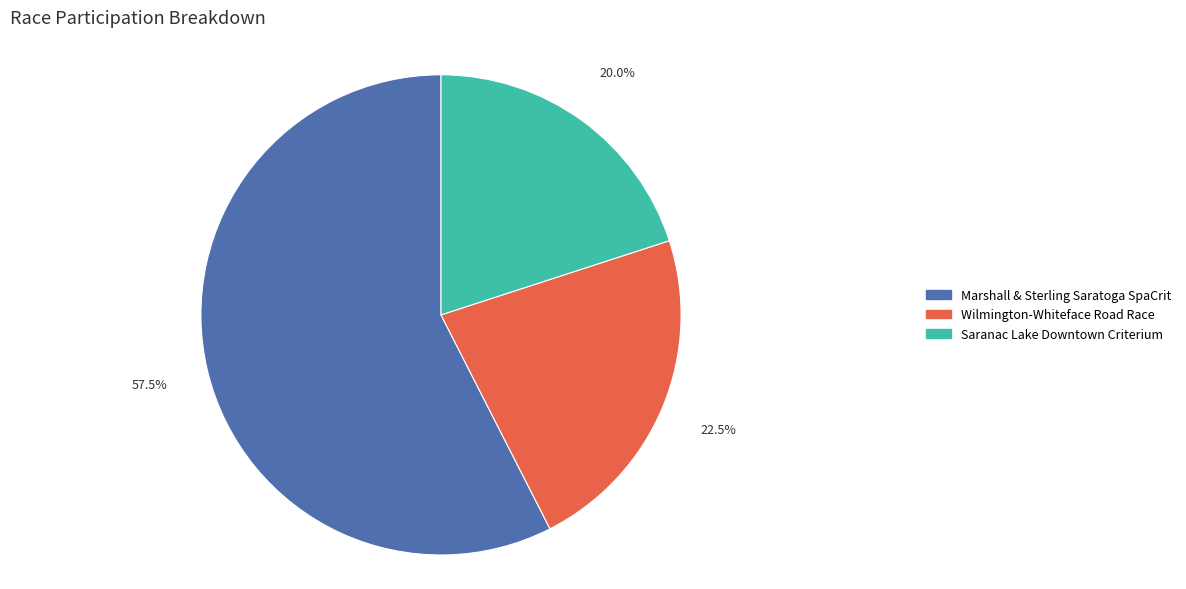

Which category accounts for the majority?

Marshall & Sterling Saratoga SpaCrit